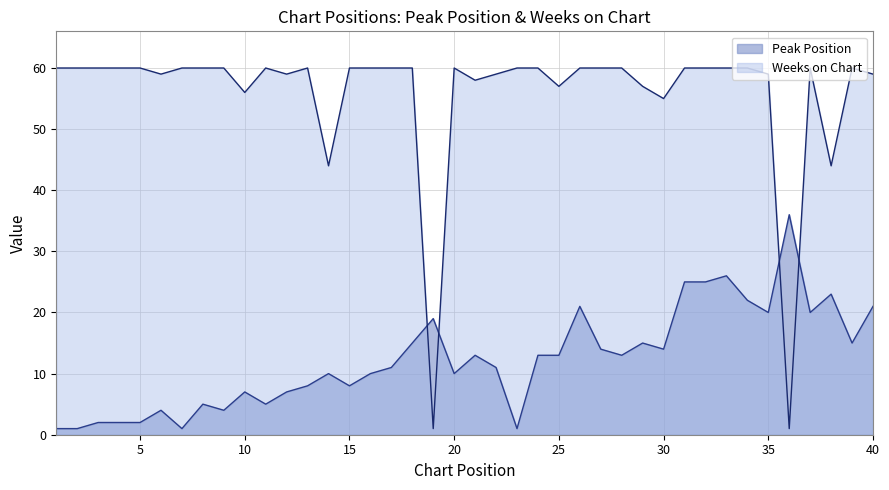

At which label does Weeks on Chart reach its minimum?

19